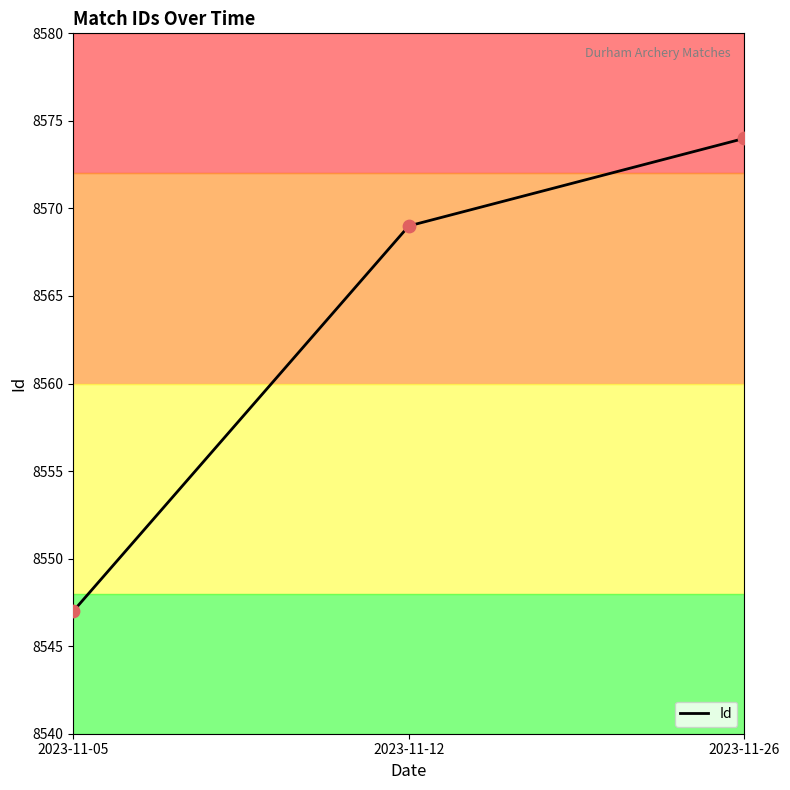

What is the change in value from 2023-11-12 to 2023-11-26?

+5